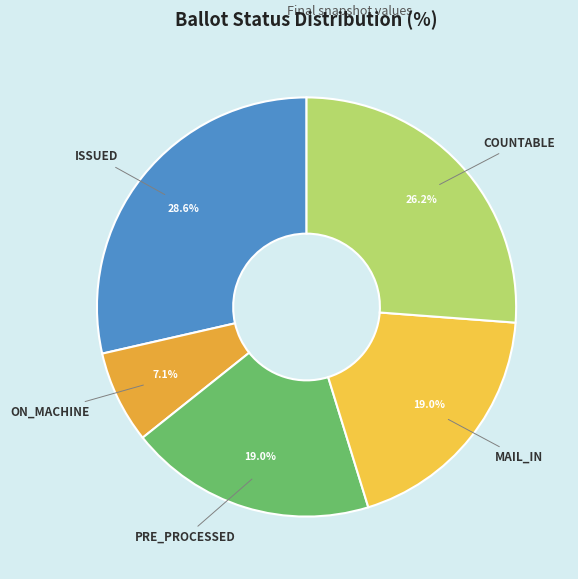

What is the ratio of the value at ON_MACHINE to the value at MAIL_IN?

0.4